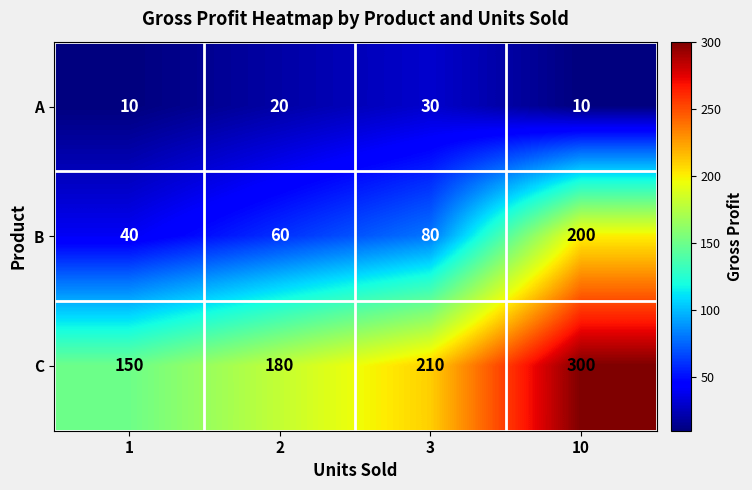

At which category is the sum across all series the highest?

10